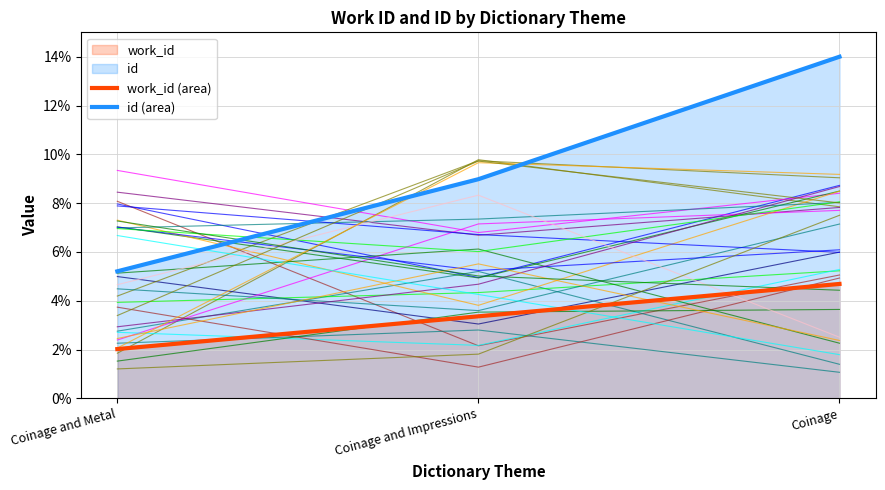

List the labels in order of work_id (area) value, smallest first.

Coinage and Metal, Coinage and Impressions, Coinage